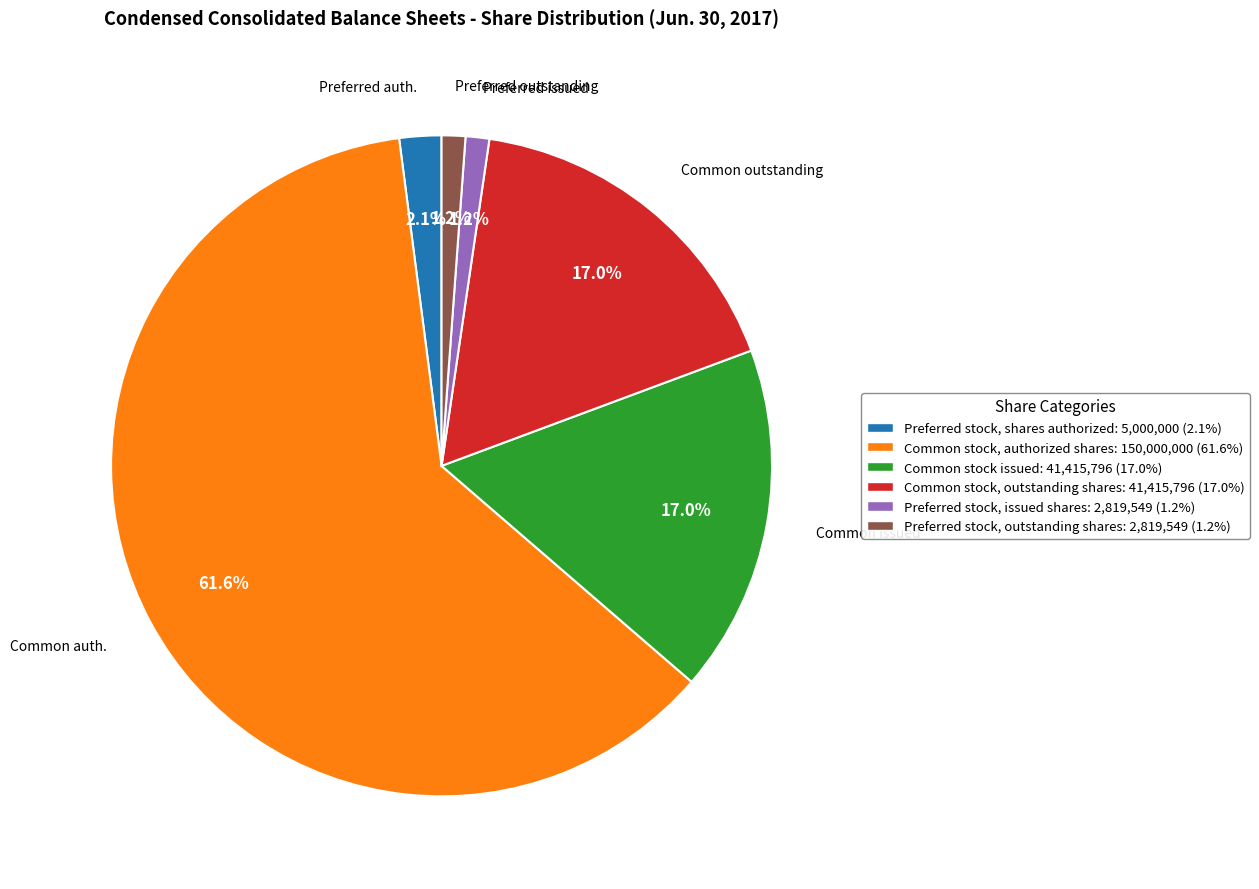

To the nearest percent, what is the average slice percentage?

17%